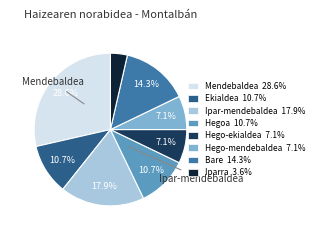

Which category has the biggest portion of the pie?

Mendebaldea